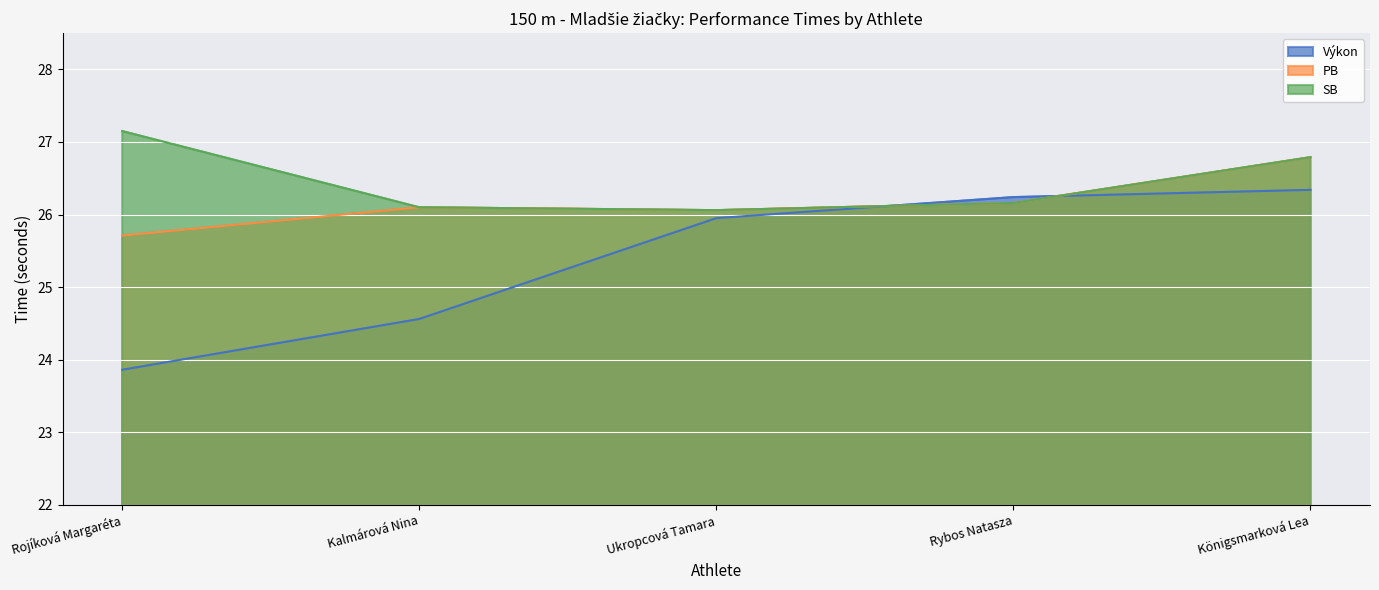

What is the label of the 5th point from the left?

Königsmarková Lea